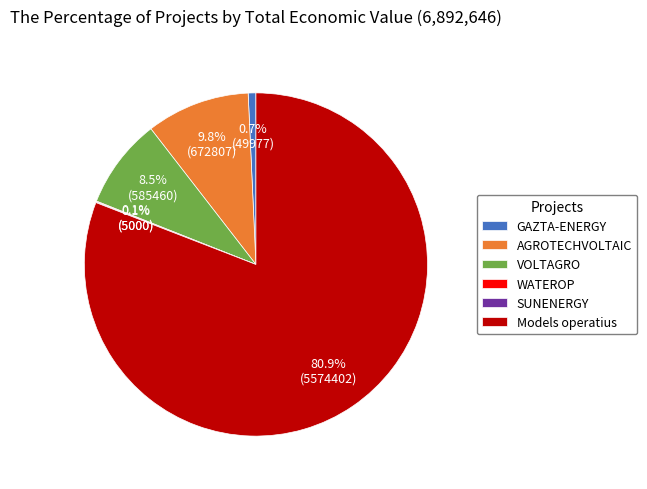

Is VOLTAGRO the majority of the pie?

No